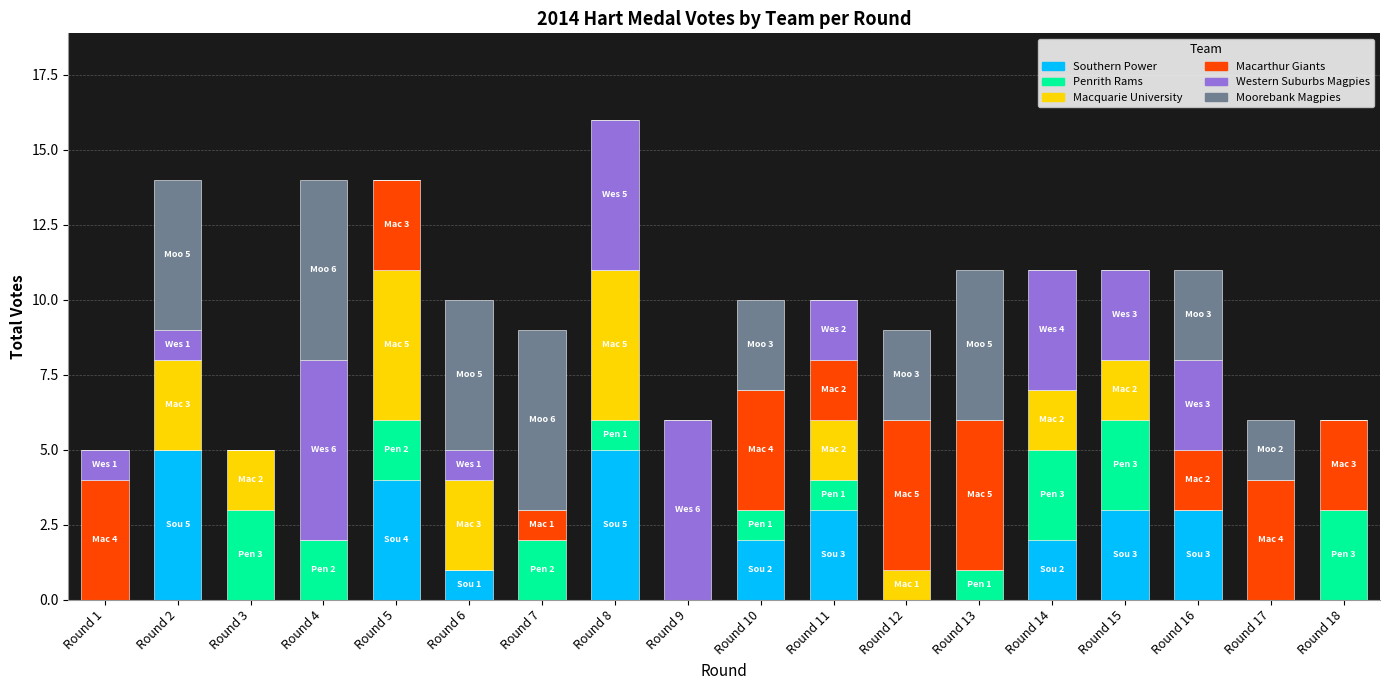

The value of Southern Power at Round 1 is -3. True or false?

False